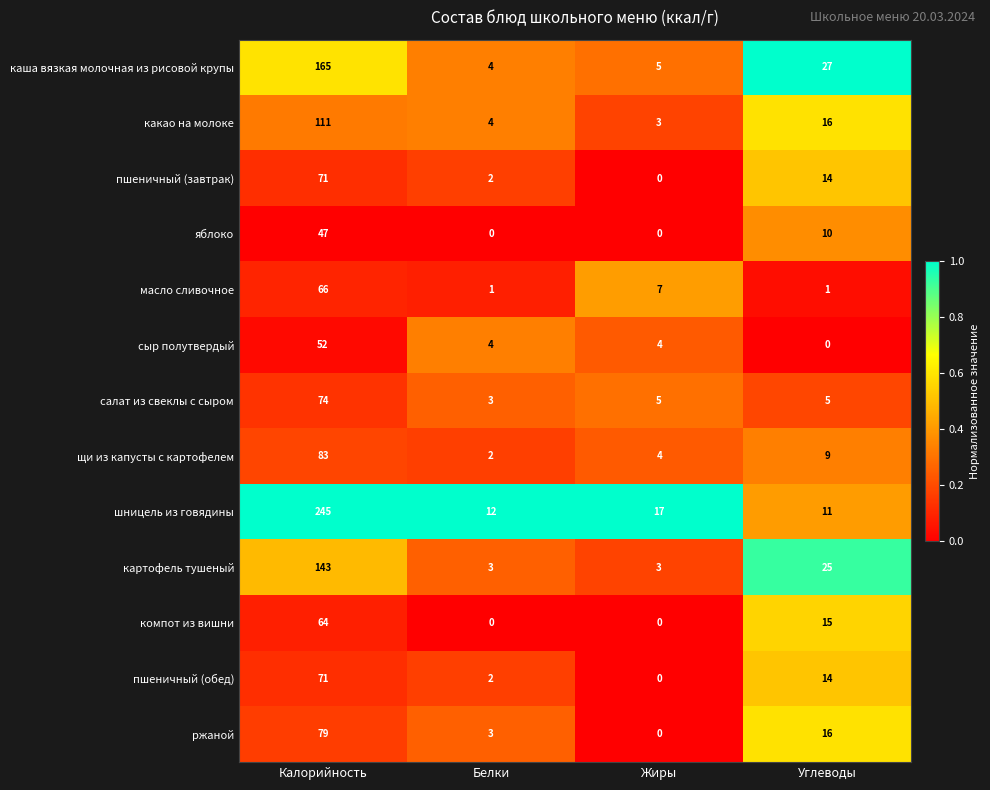

Which series has the largest range (max minus min)?

шницель из говядины